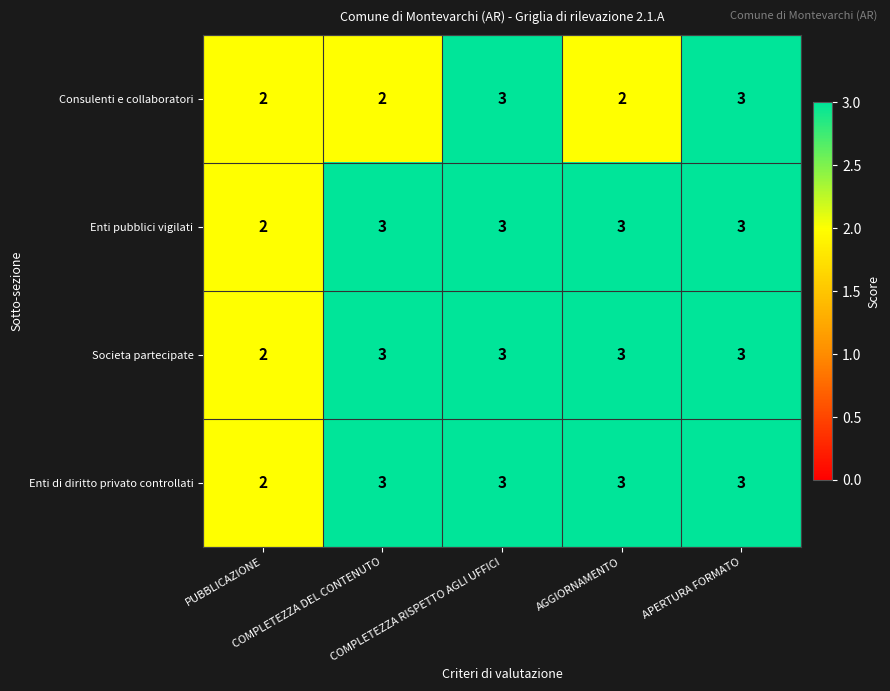

What is the maximum value shown in the chart?

3